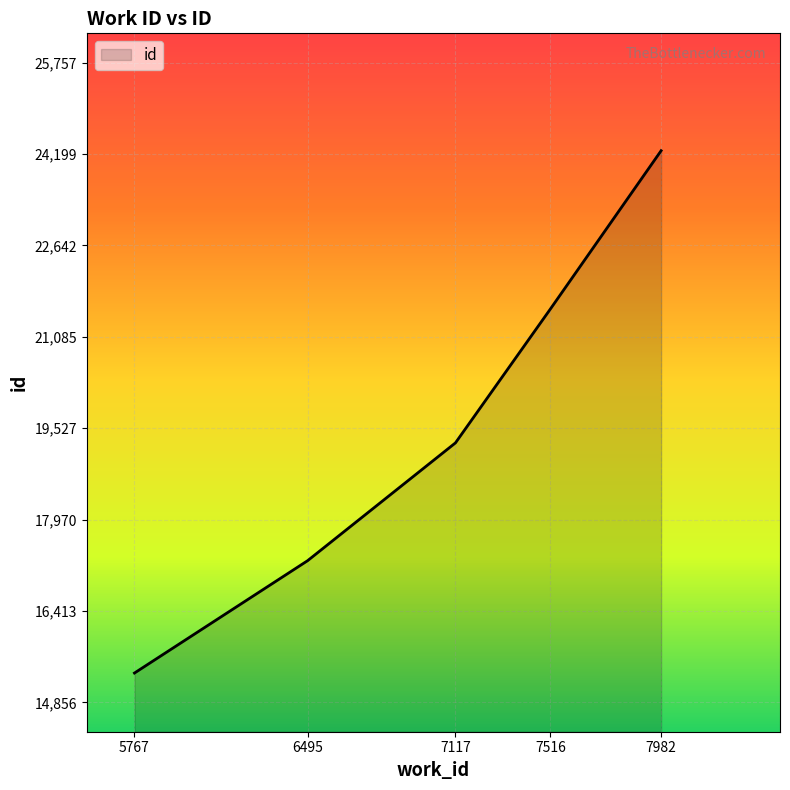

Which label corresponds to the smallest value in the chart?

5767